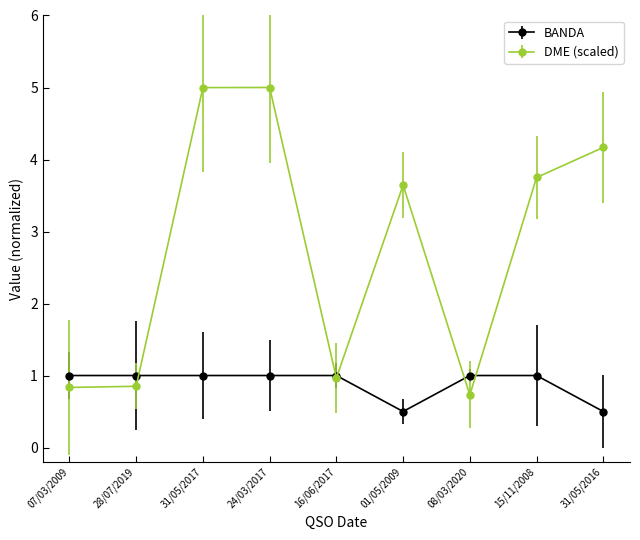

What is the lowest value of the BANDA series?

0.5